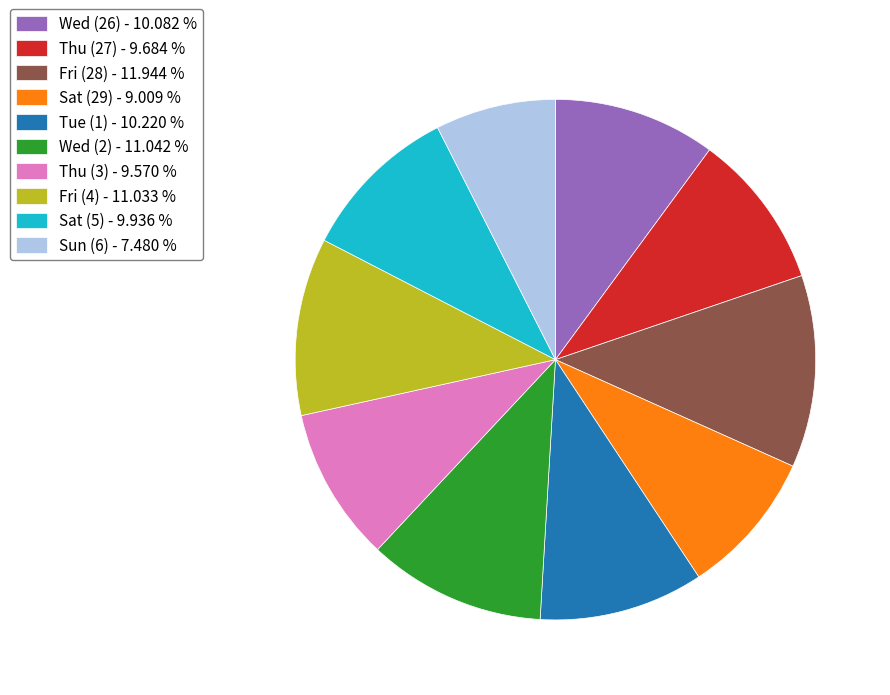

How many slices are in this pie chart?

10